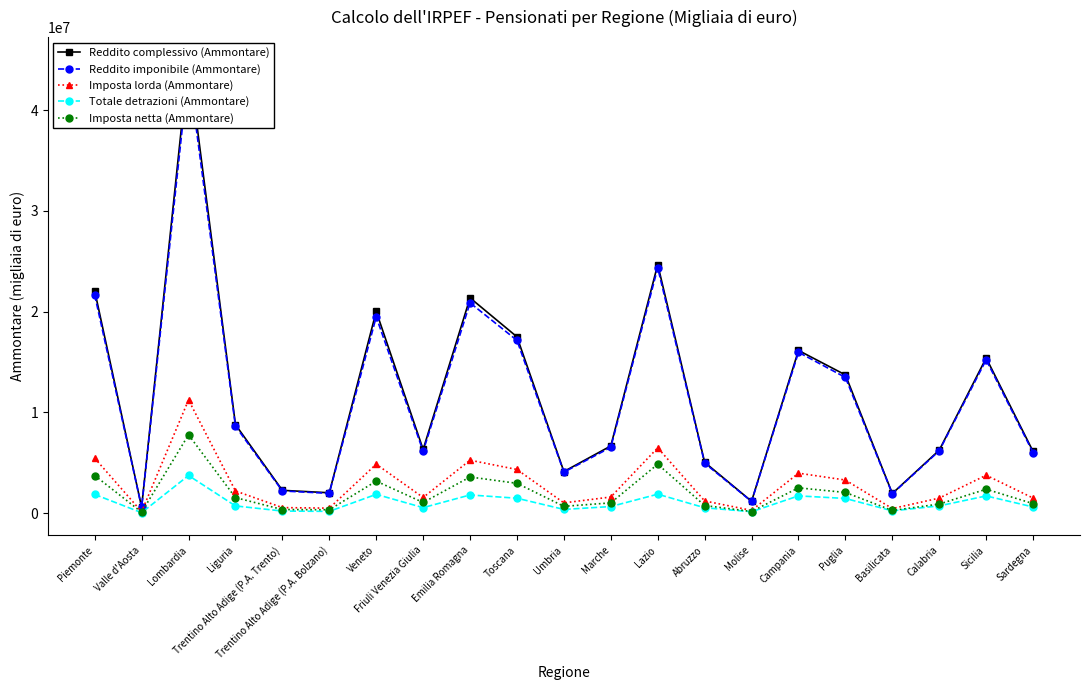

Where is Imposta netta (Ammontare) nearest to the value 3941915?

Piemonte